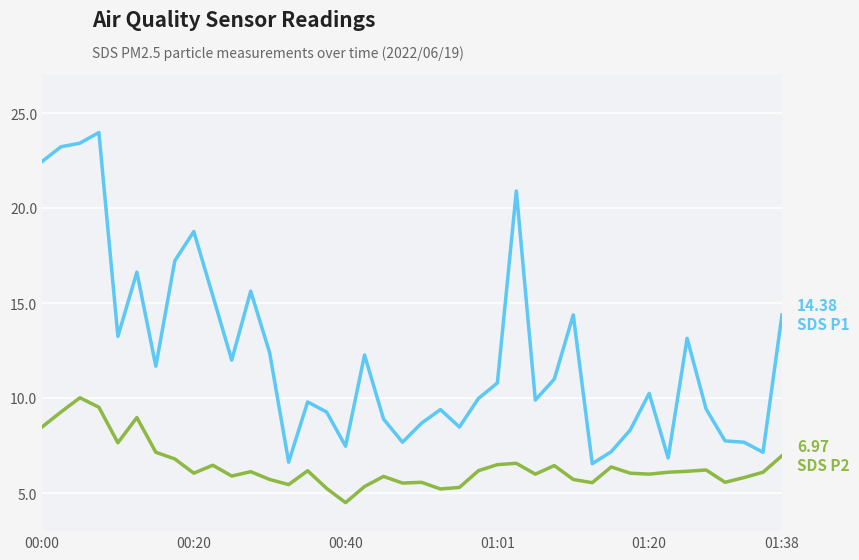

Is this an area chart (filled region under the line)?

No